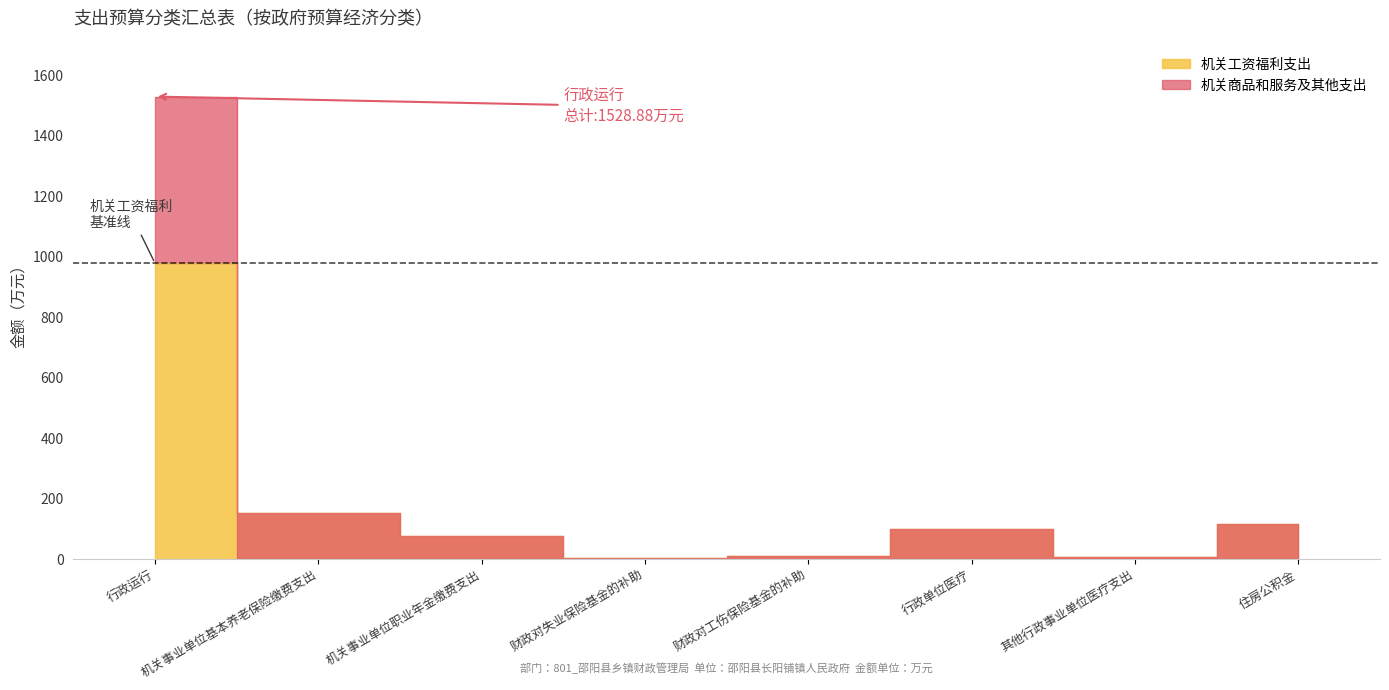

Reading right to left, extract all data points from this chart.

总计: 住房公积金=114.7	其他行政事业单位医疗支出=6.3	行政单位医疗=100.6	财政对工伤保险基金的补助=9.6	财政对失业保险基金的补助=4.8	机关事业单位职业年金缴费支出=76.5	机关事业单位基本养老保险缴费支出=153.0	行政运行=1528.9
机关工资福利支出: 住房公积金=114.7	其他行政事业单位医疗支出=6.3	行政单位医疗=100.6	财政对工伤保险基金的补助=9.6	财政对失业保险基金的补助=4.8	机关事业单位职业年金缴费支出=76.5	机关事业单位基本养老保险缴费支出=153.0	行政运行=978.4